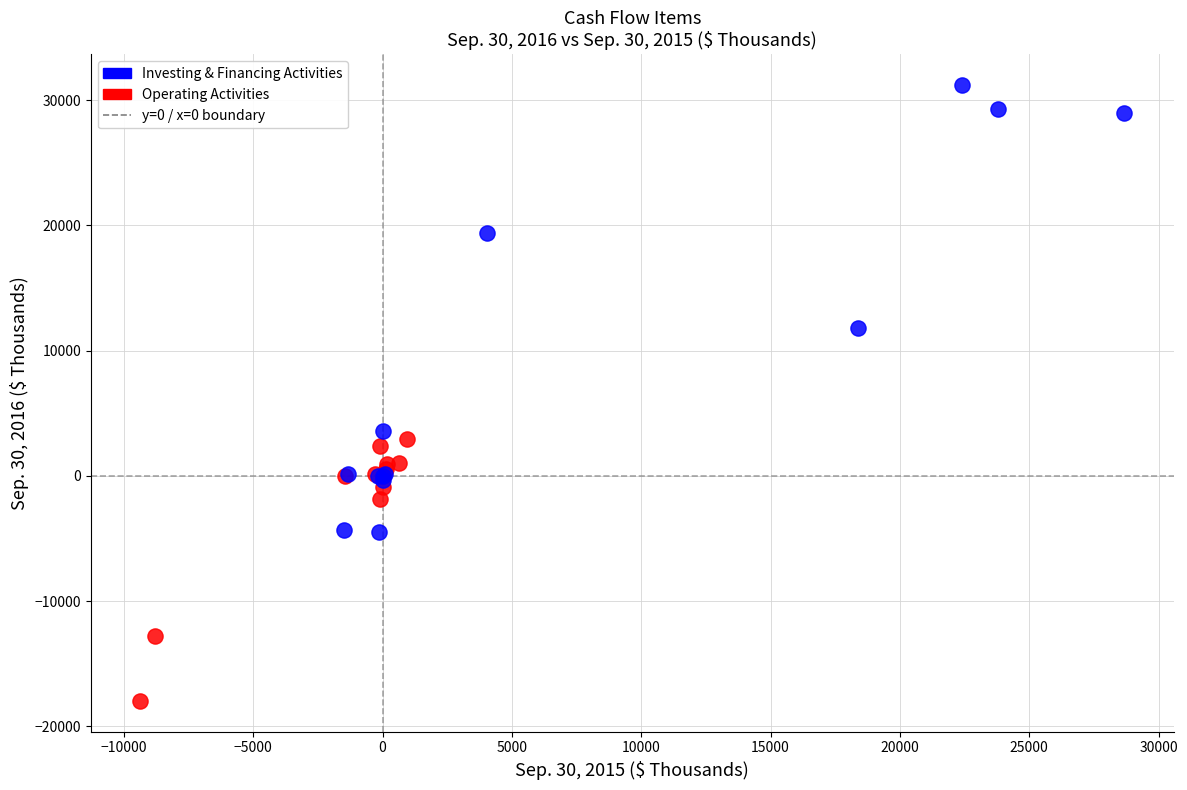

Which series reaches the maximum Y coordinate?

Investing & Financing Activities